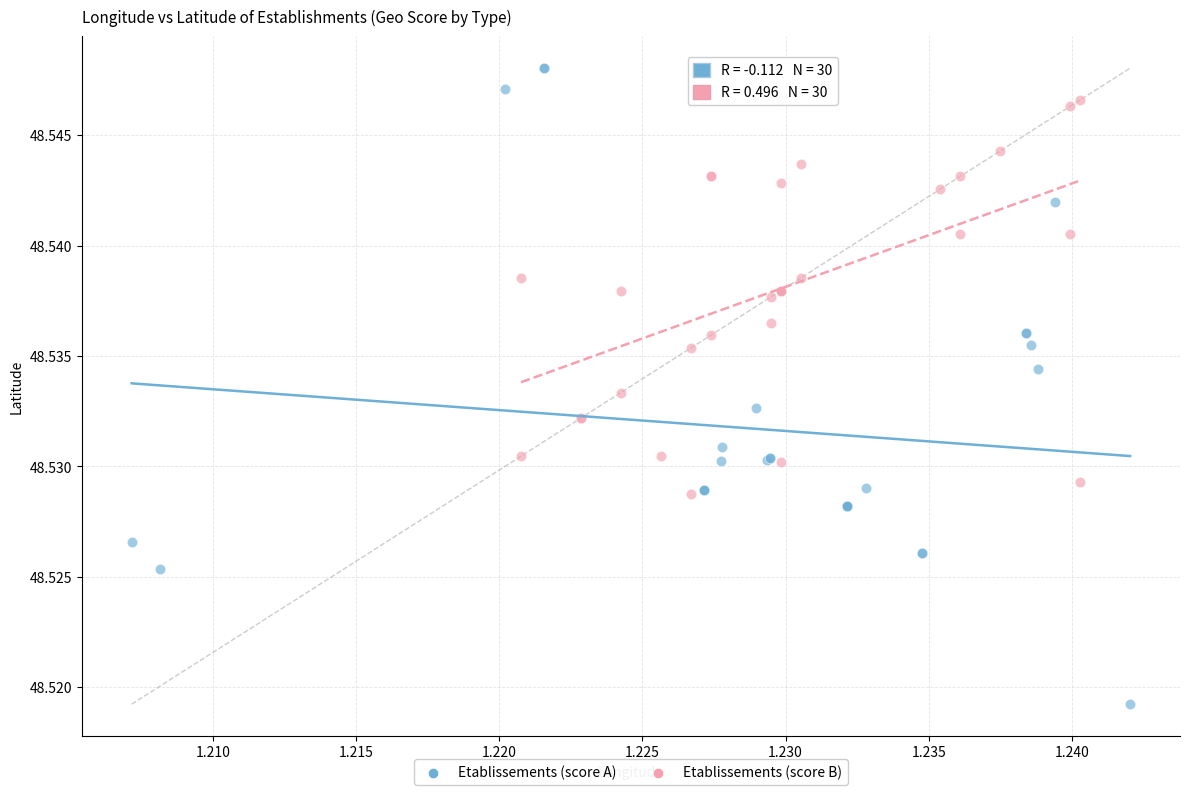

What are all the series names shown in the legend?

Etablissements (score A), Etablissements (score B)